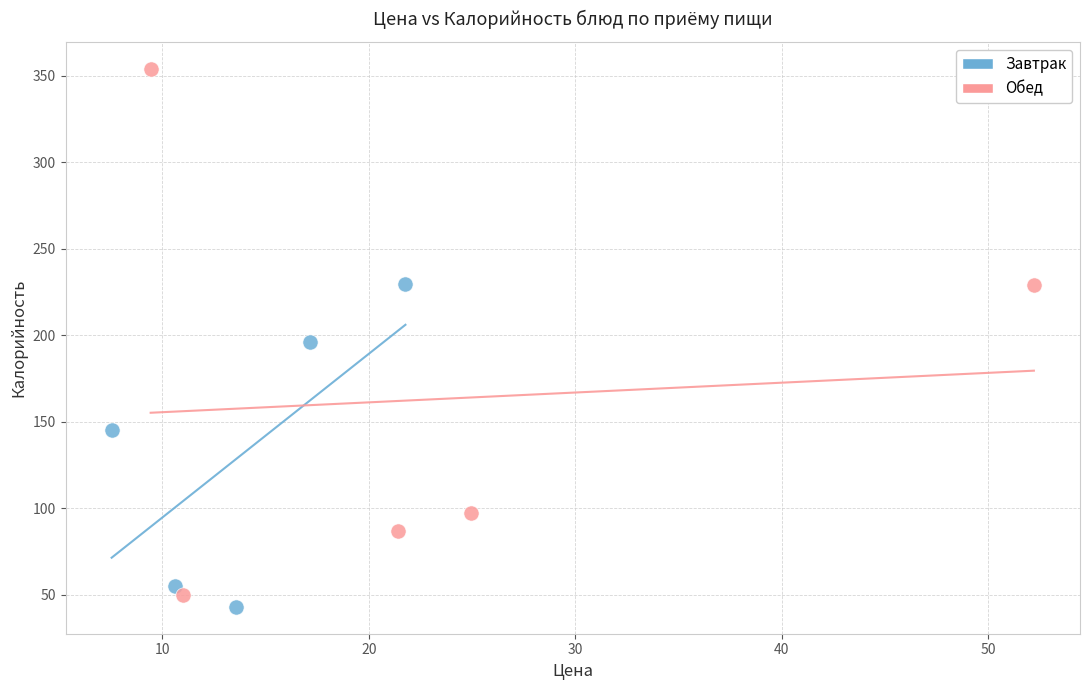

Which series reaches the maximum Y coordinate?

Обед